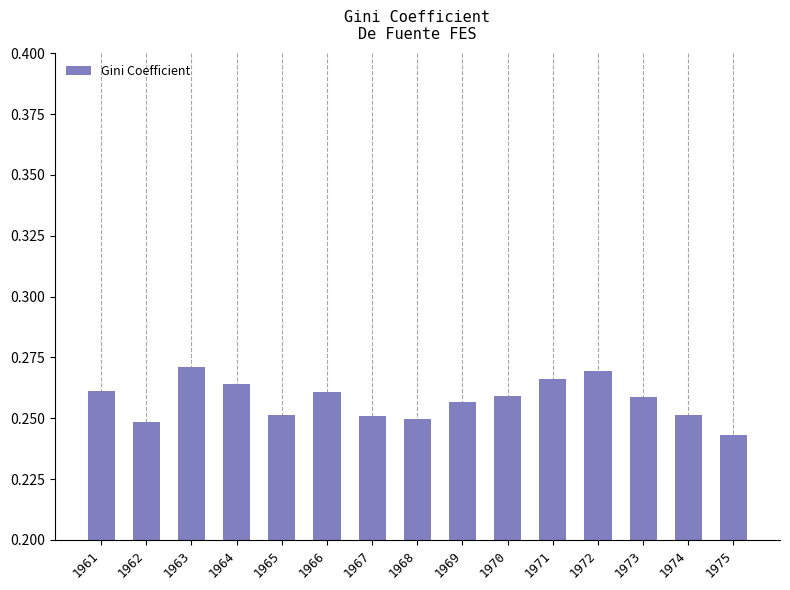

How many values are between 0 and 1?

15